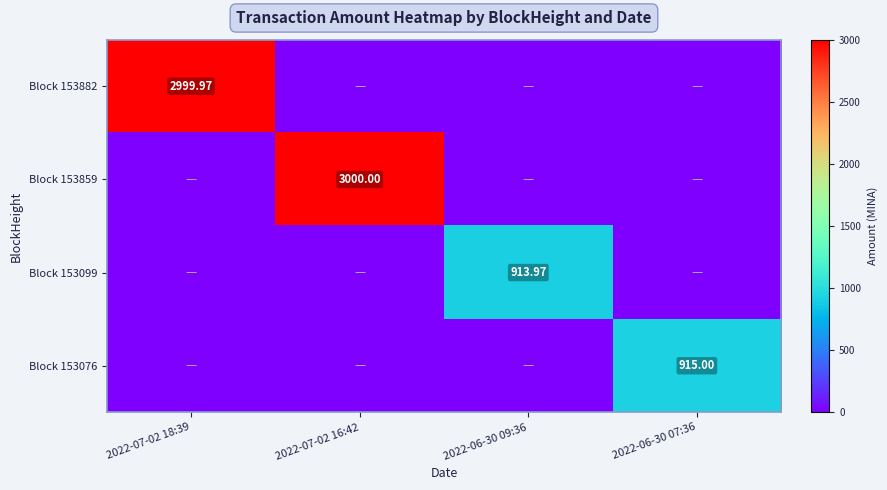

At 2022-07-02 18:39, list the series in order from smallest to largest.

Block 153859, Block 153099, Block 153076, Block 153882